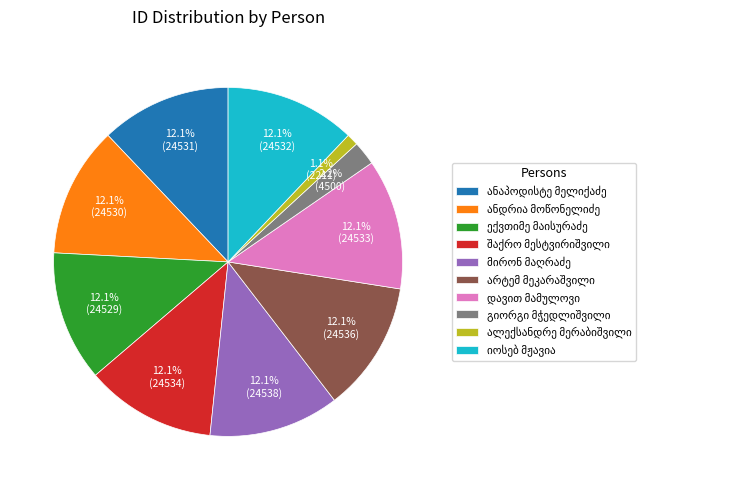

How many slices are in this pie chart?

10